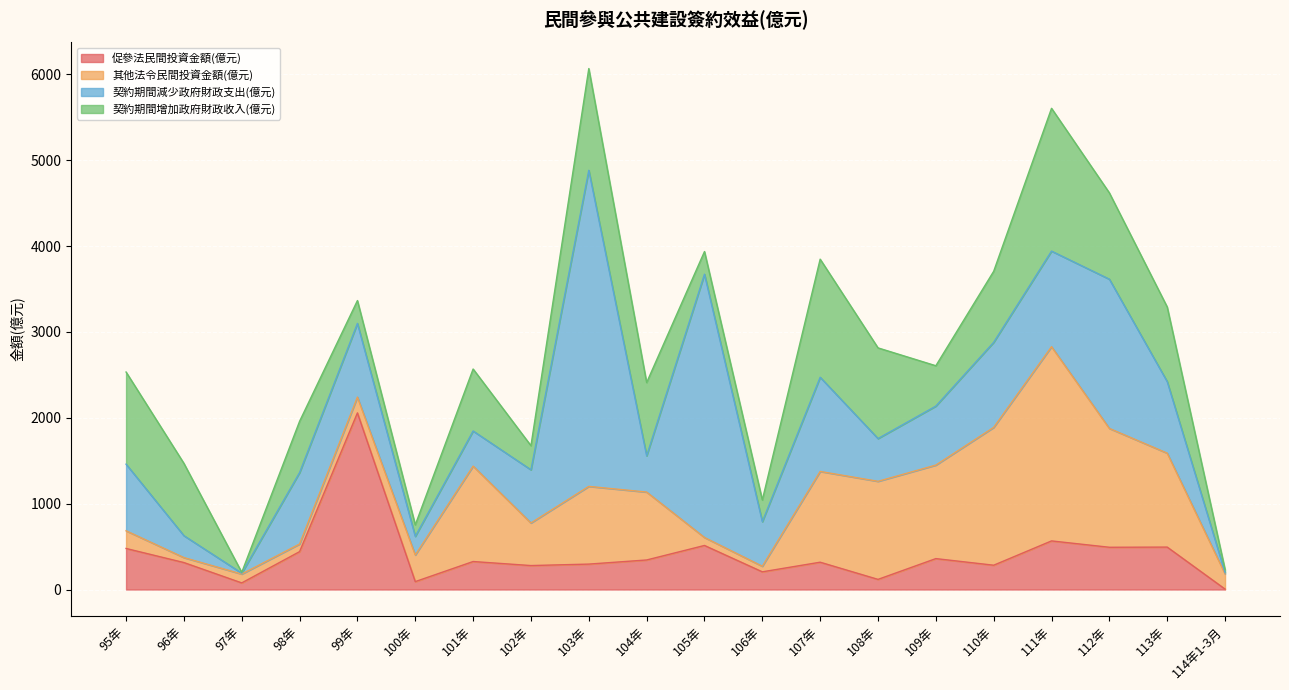

What is the label of the 20th point from the left?

114年1-3月